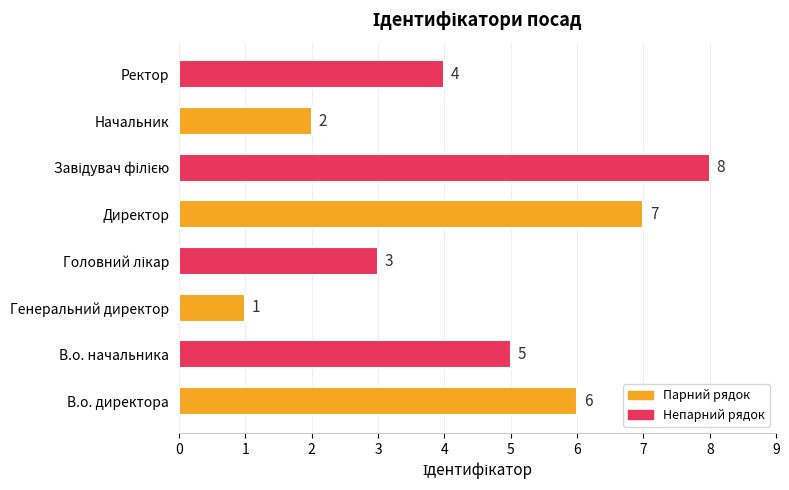

What is the sum of all values?

36